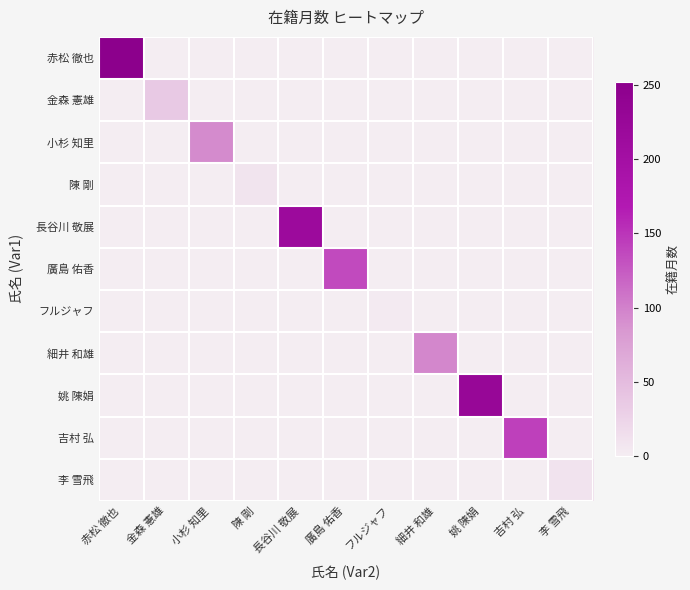

What is the maximum value shown in the chart?

252